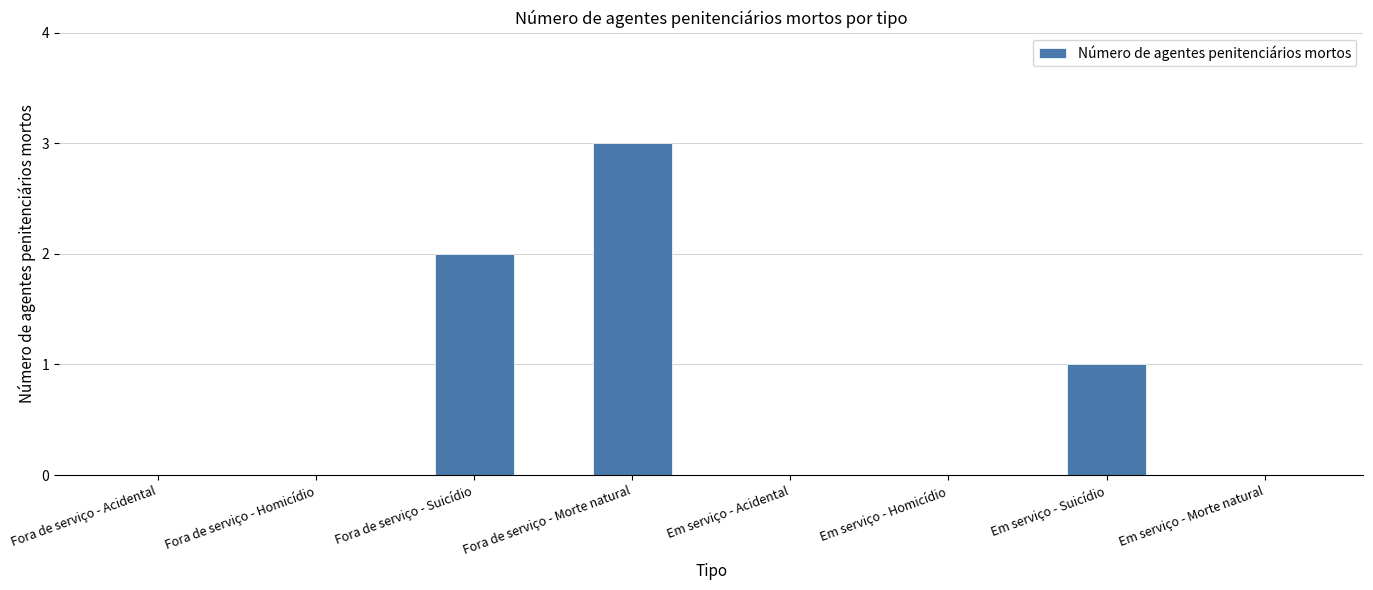

What is the sum of the values at Em serviço - Suicídio and Fora de serviço - Acidental?

1